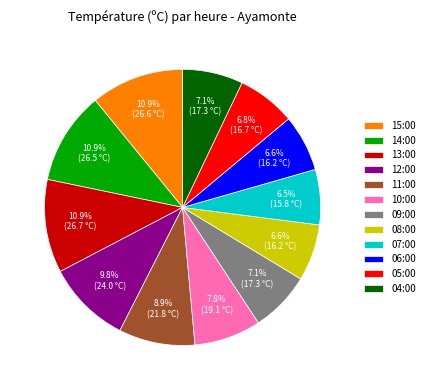

What is the ratio of the value at 06:00 to the value at 04:00?

0.9